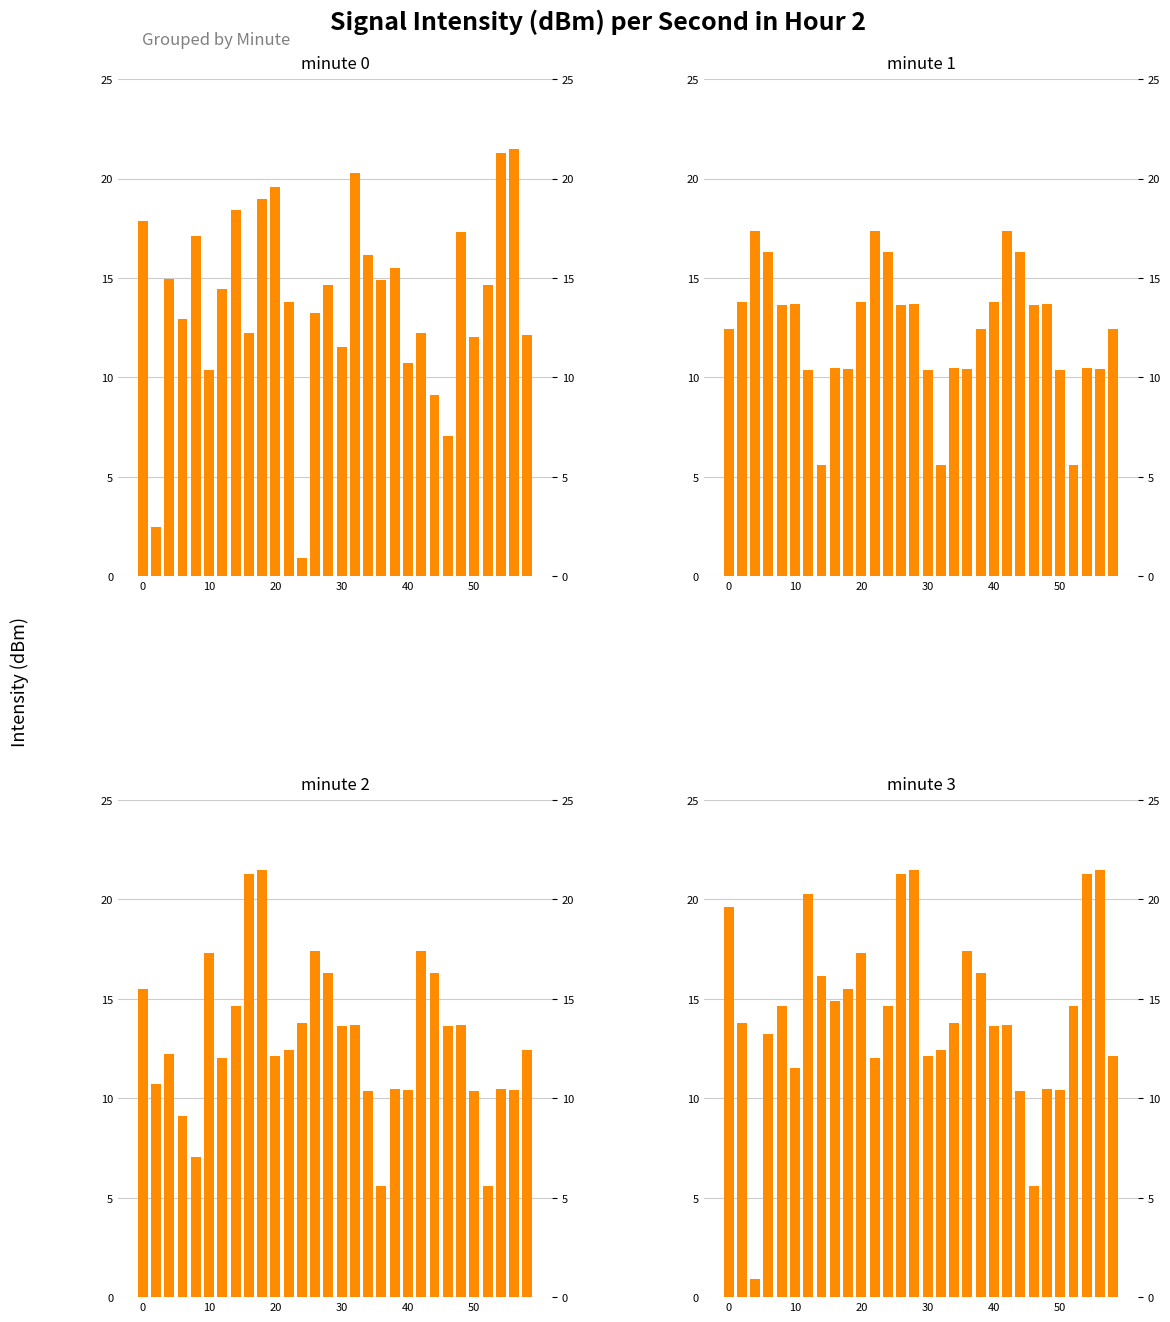

What are all the series names shown in the legend?

minute 0, minute 1, minute 2, minute 3